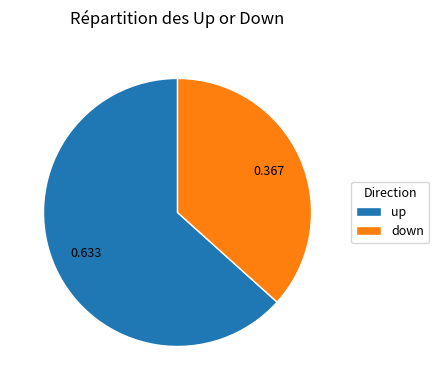

Is the sum of up and down greater than half?

Yes